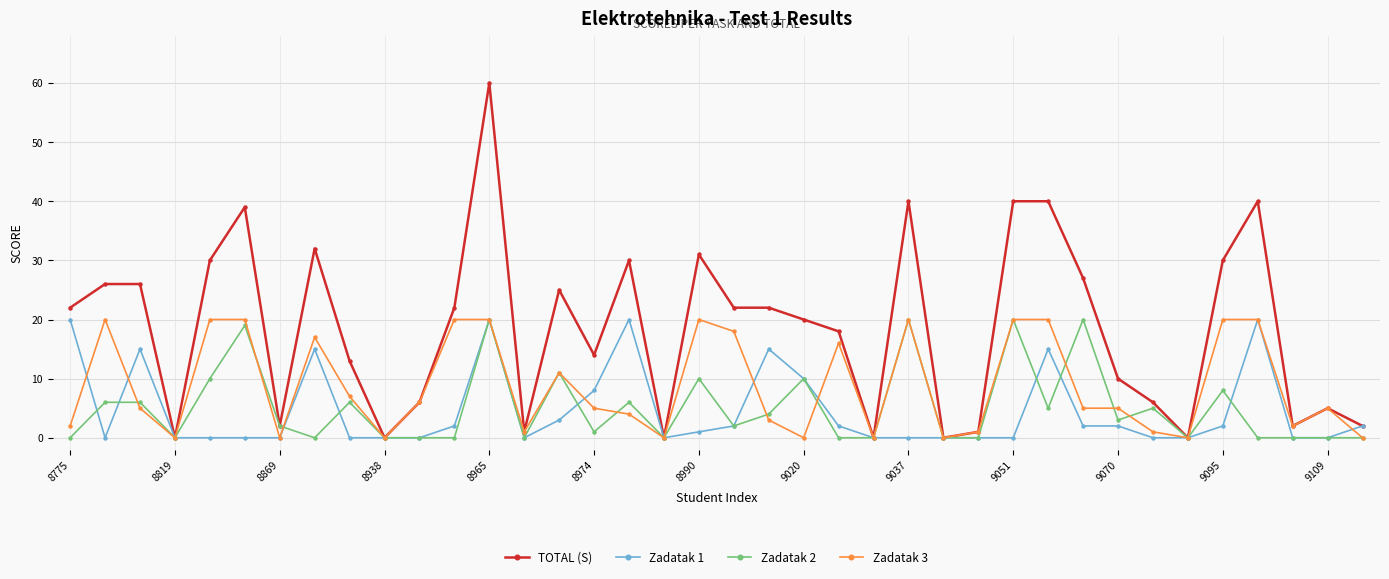

True or false: TOTAL (S) has more than 1 points higher than both neighbors.

True